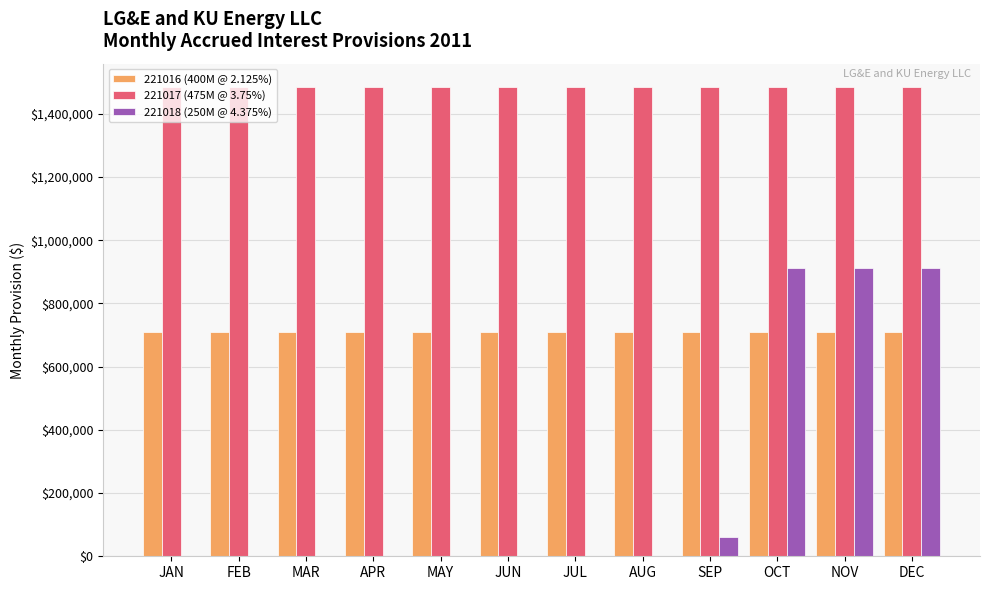

What is the sum of the 221018 (250M @ 4.375%) values at FEB and OCT?

911458.3